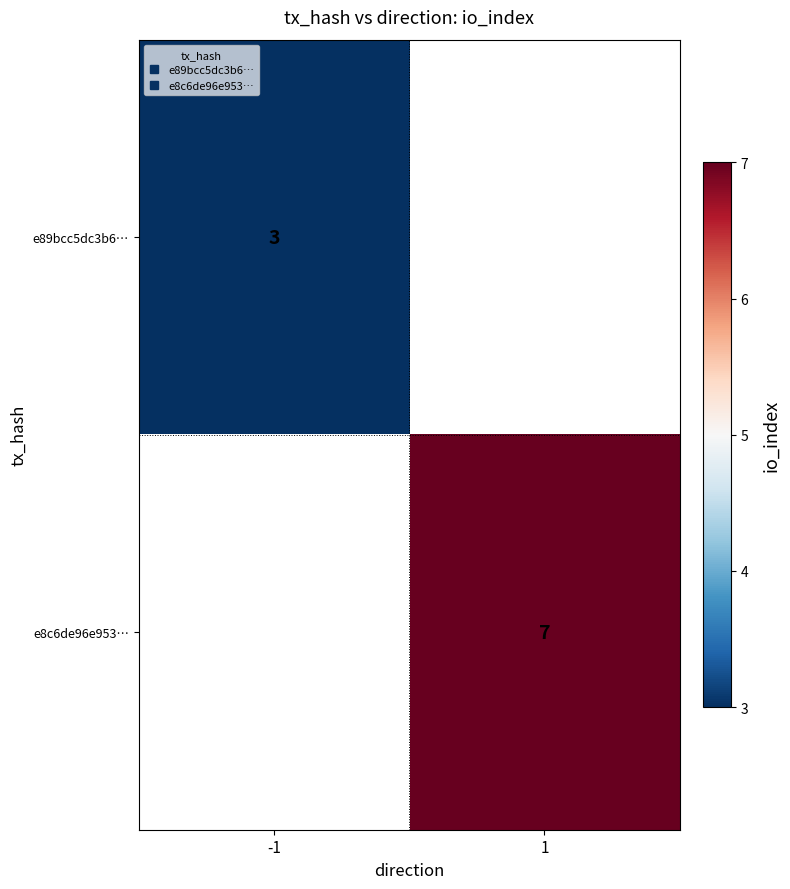

Which category has the lowest value in the e89bcc5dc3b6… series?

-1